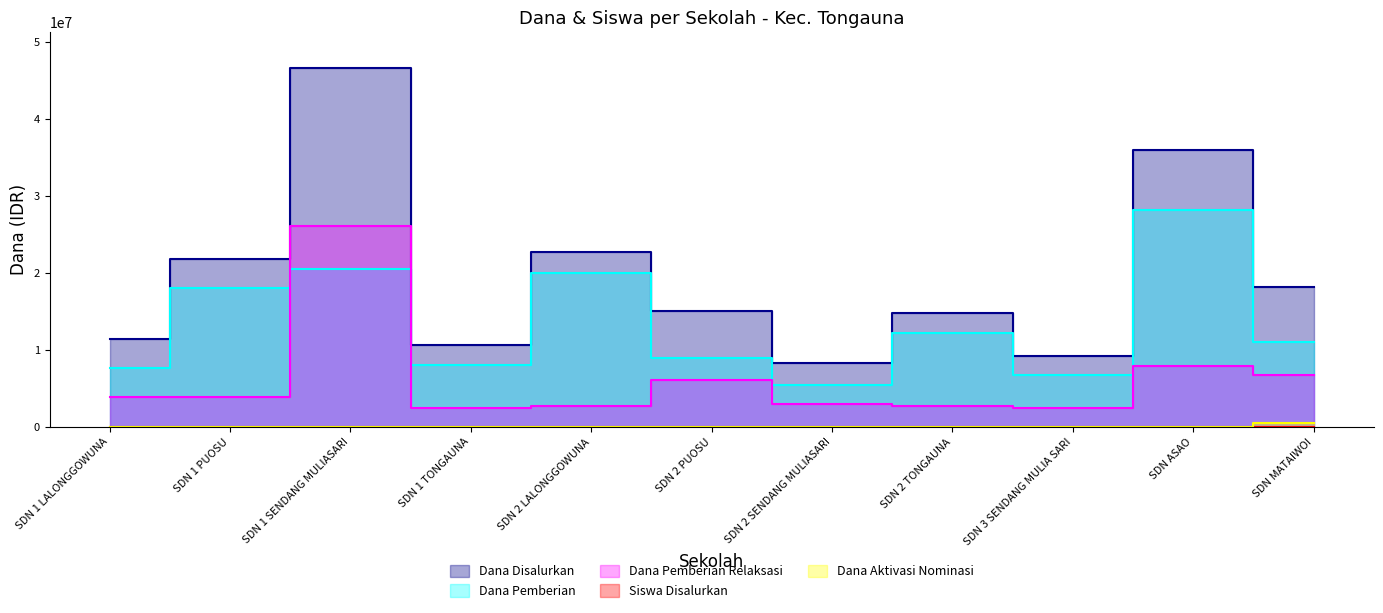

True or false: Siswa Disalurkan and Dana Pemberian Relaksasi cross at least once.

False